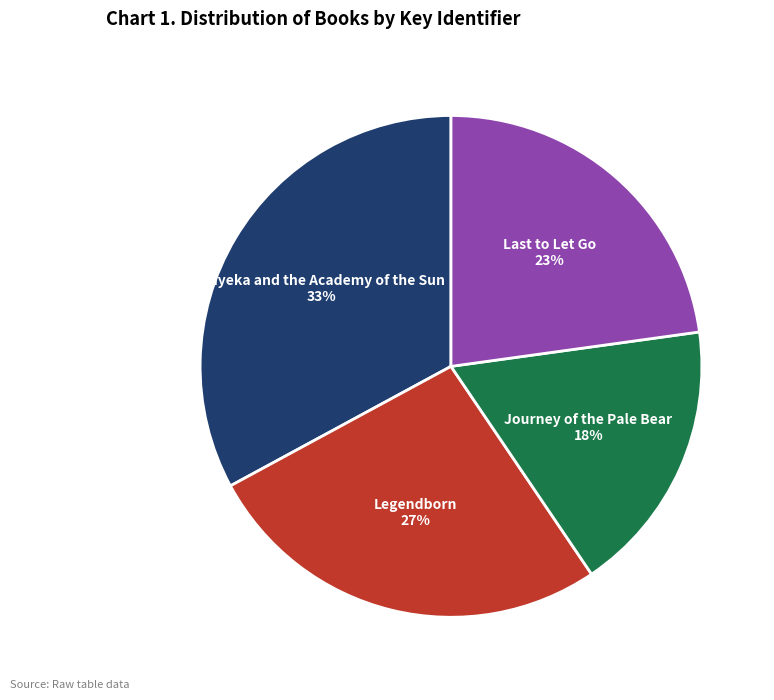

How many slices are in this pie chart?

4